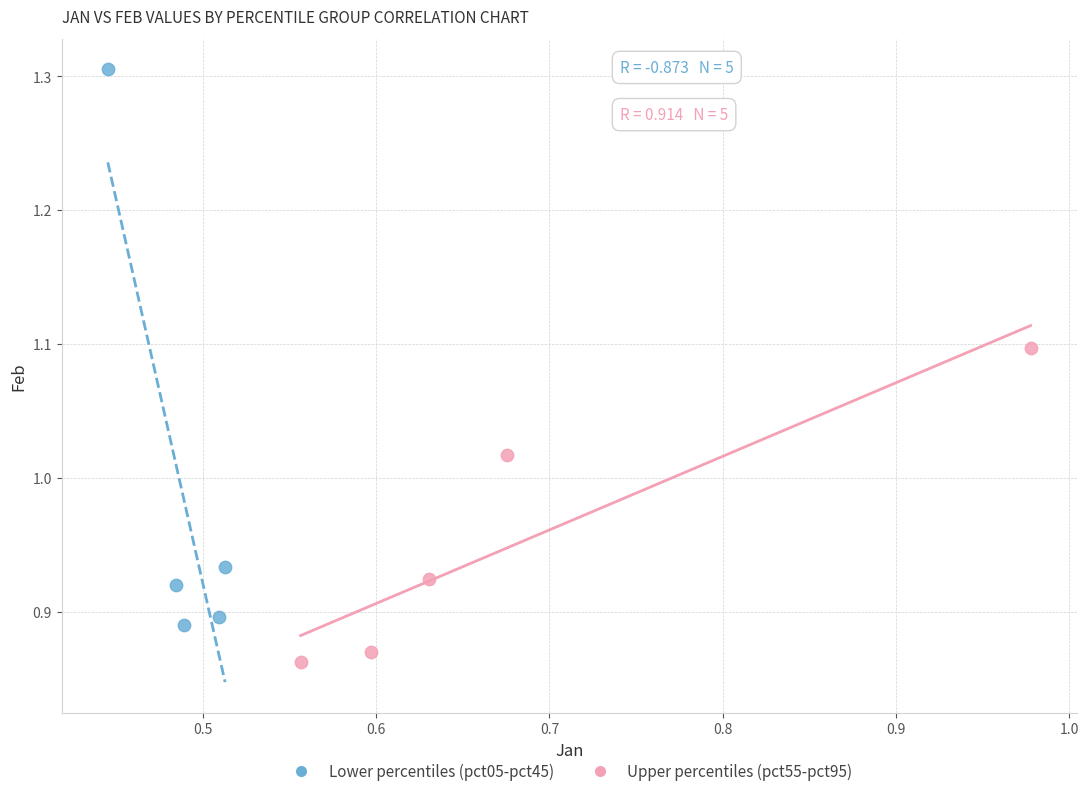

Which series contains the highest Y value?

Lower percentiles (pct05-pct45)